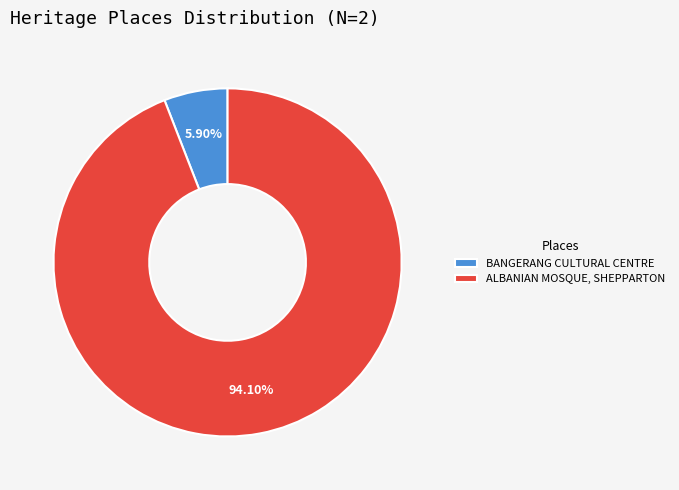

To the nearest percent, what is the average slice percentage?

50%